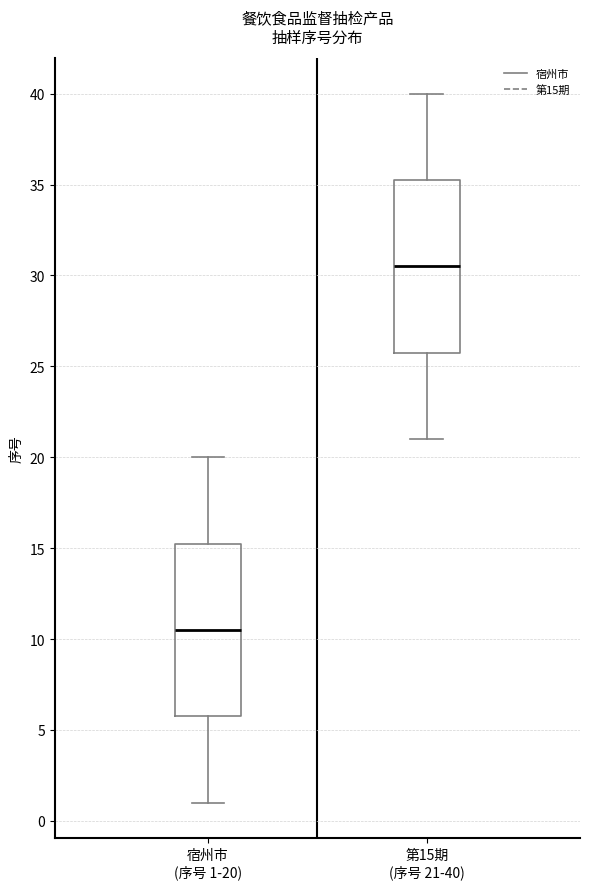

Where is the upper edge of the box for 宿州市 (序号 1-20) on the y-axis? The values are not printed on the chart, so give them approximately, as read against the axis.

15.5